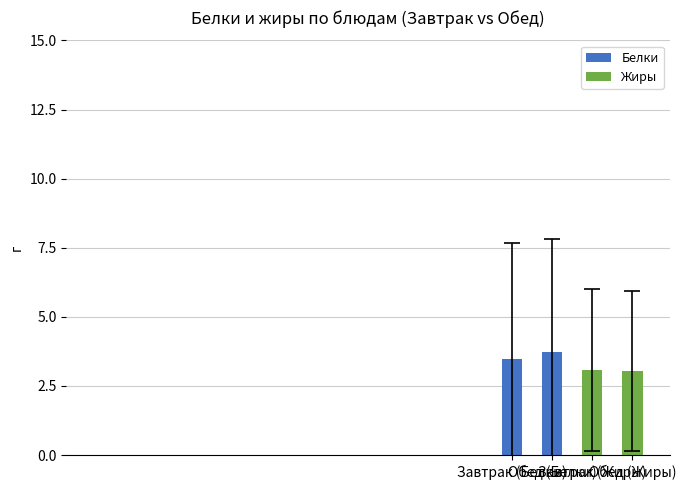

Count the number of data series in this chart.

1